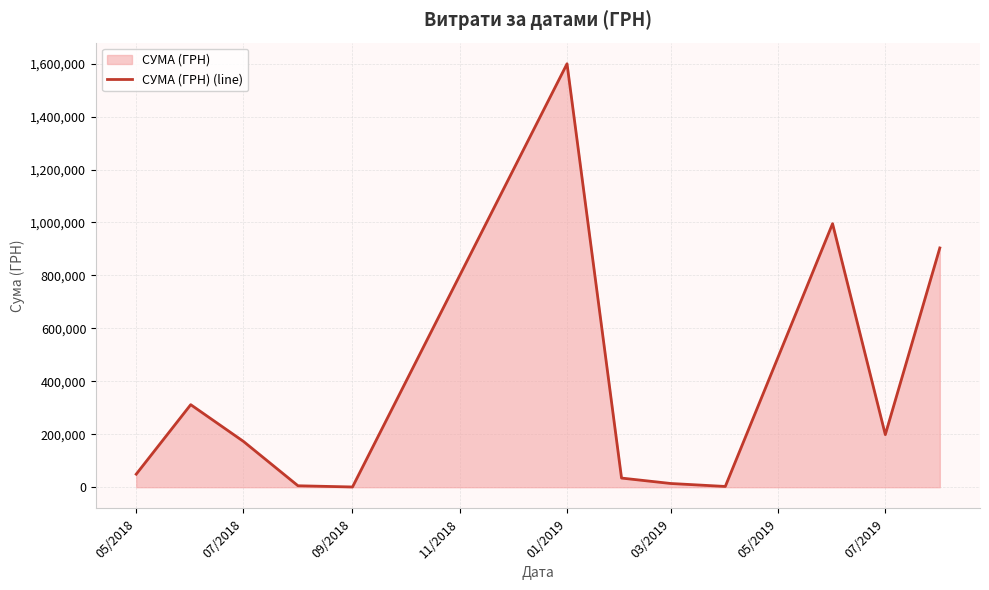

Which label corresponds to the largest value in the chart?

01/2019